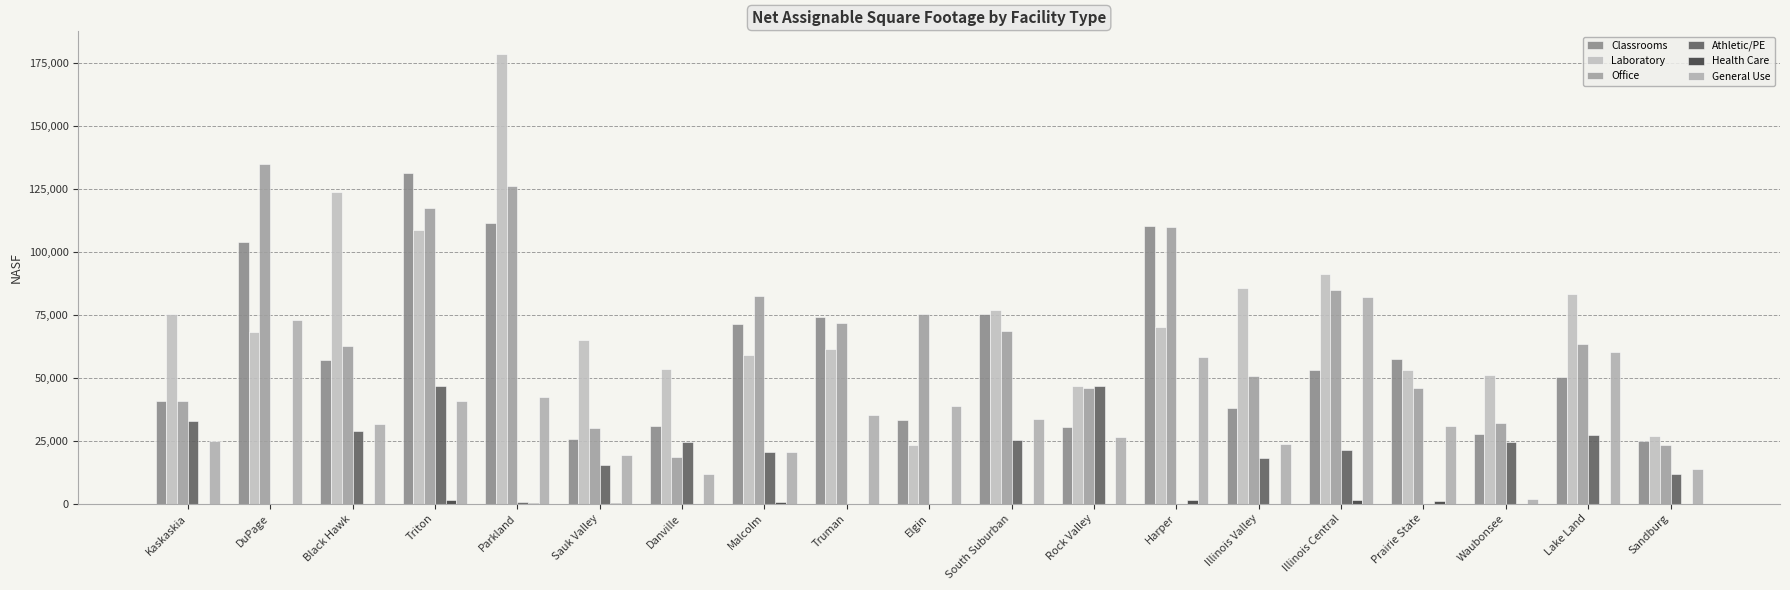

True or false: Health Care has a value of 467 at DuPage.

False